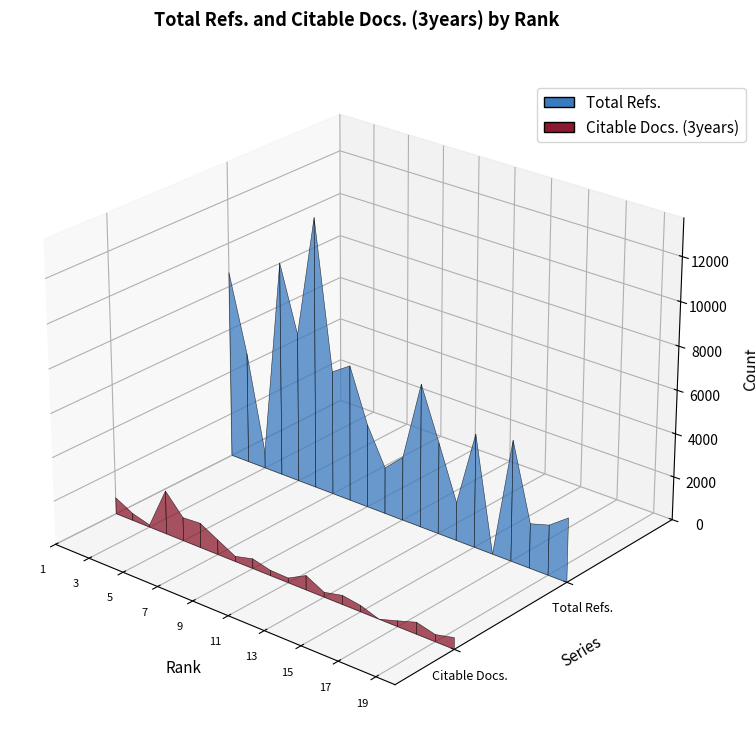

Reading left to right, what are all the values shown in this chart?

Total Refs.: 1=8650	2=5147	3=760	4=9882	5=6881	6=12455	7=5710	8=6270	9=3832	10=2132	11=2928	12=6581	13=4199	14=1748	15=5200	16=0	17=5520	18=2042	19=2295	20=2938
Citable Docs. (3years): 1=753	2=325	3=101	4=2000	5=1075	6=1129	7=682	8=239	9=449	10=245	11=218	12=659	13=224	14=416	15=288	16=0	17=265	18=539	19=325	20=528